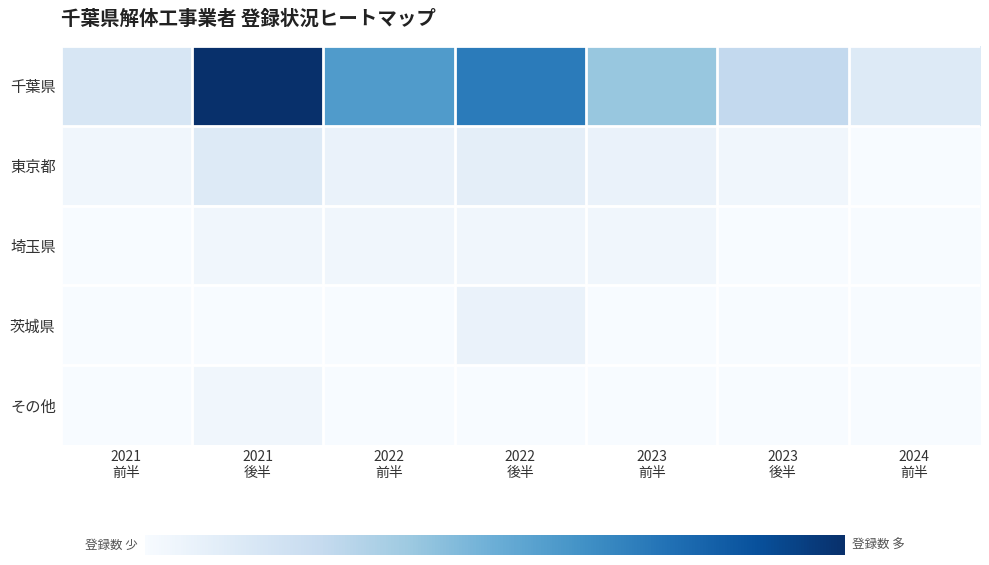

Reading right to left, list all the values displayed in this chart.

千葉県: 2024
前半=4	2023
後半=8	2023
前半=12	2022
後半=22	2022
前半=18	2021
後半=31	2021
前半=5
東京都: 2024
前半=0	2023
後半=1	2023
前半=2	2022
後半=3	2022
前半=2	2021
後半=4	2021
前半=1
埼玉県: 2024
前半=0	2023
後半=0	2023
前半=1	2022
後半=1	2022
前半=1	2021
後半=1	2021
前半=0
茨城県: 2024
前半=0	2023
後半=0	2023
前半=0	2022
後半=2	2022
前半=0	2021
後半=0	2021
前半=0
その他: 2024
前半=0	2023
後半=0	2023
前半=0	2022
後半=0	2022
前半=0	2021
後半=1	2021
前半=0